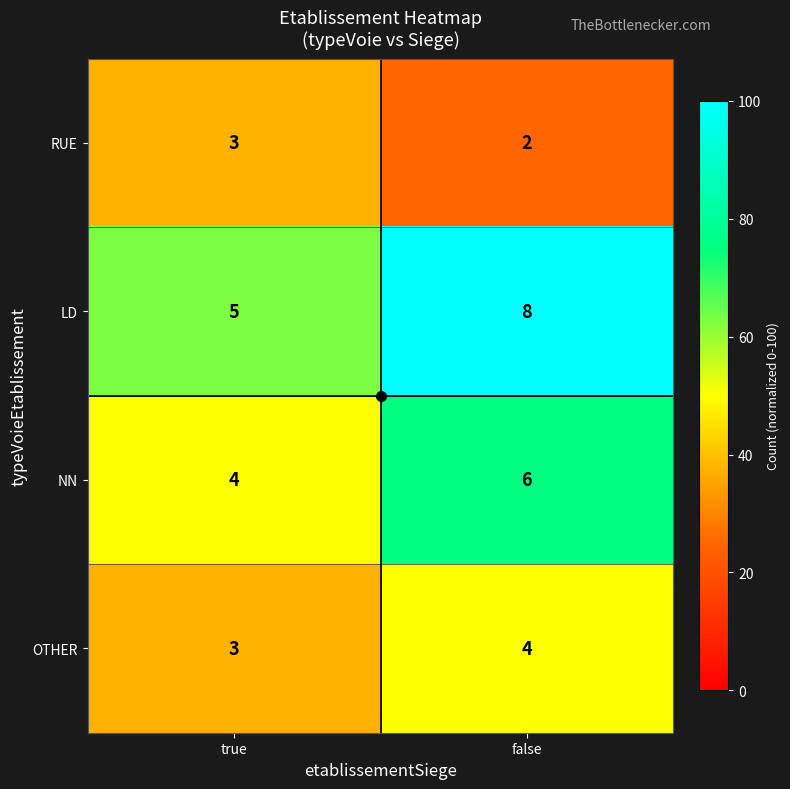

True or false: OTHER has a value of 2 at false.

False